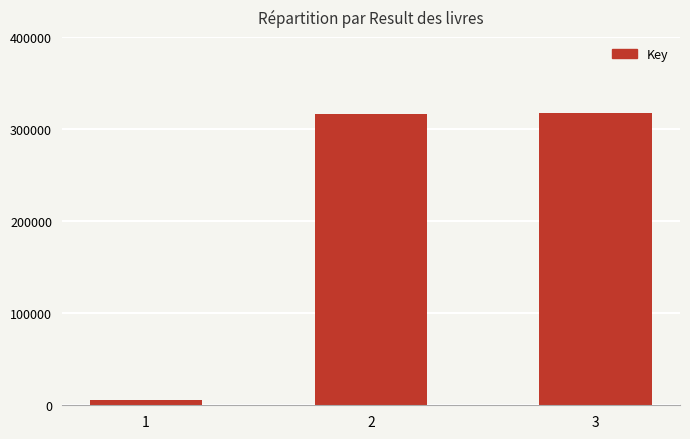

What is the value of the 1st bar from the left?

5986